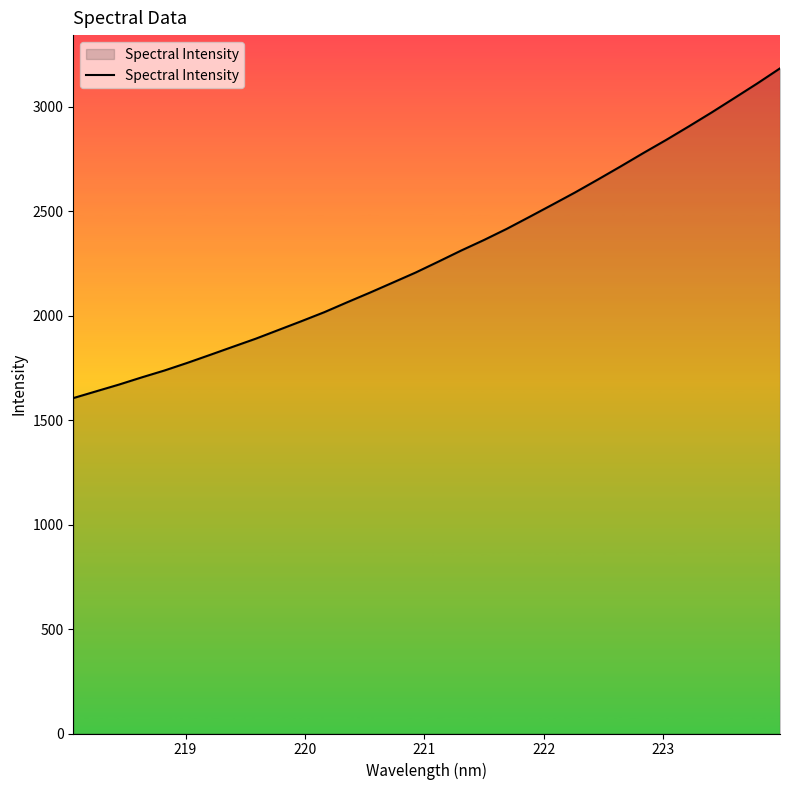

What is the difference between the maximum and minimum values?

1578.1